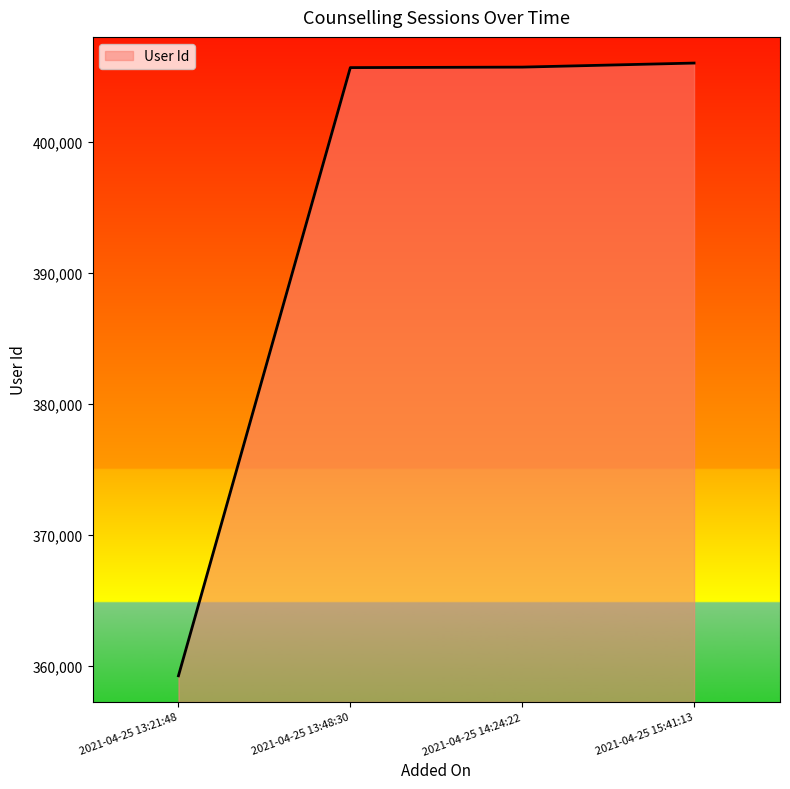

What is the minimum value shown in the chart?

359226